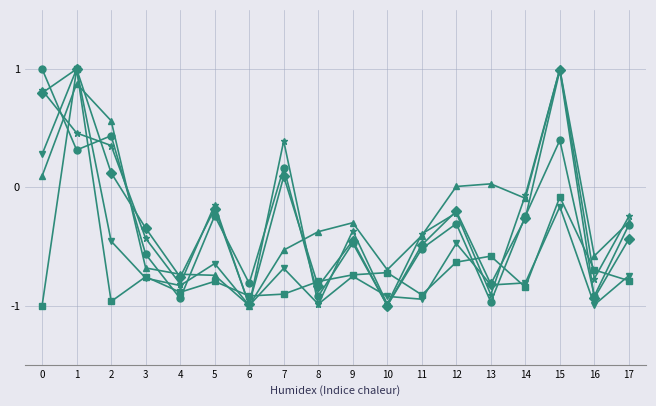

What is the greatest value displayed?

1.0